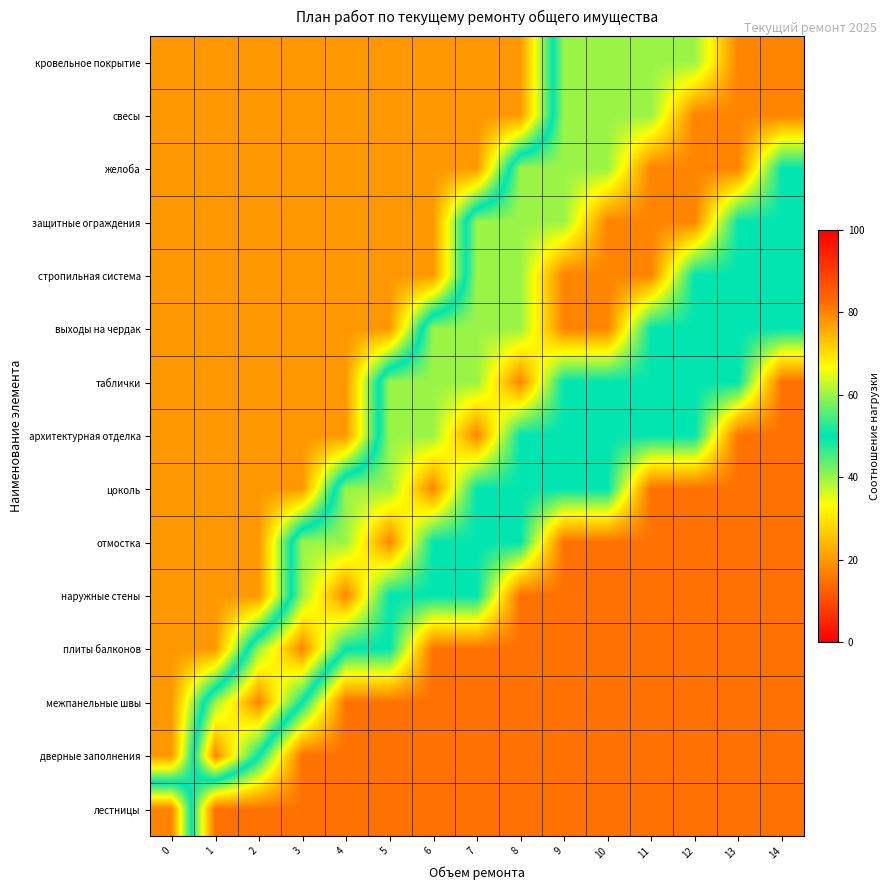

Between 4 and 14, which is larger?

14